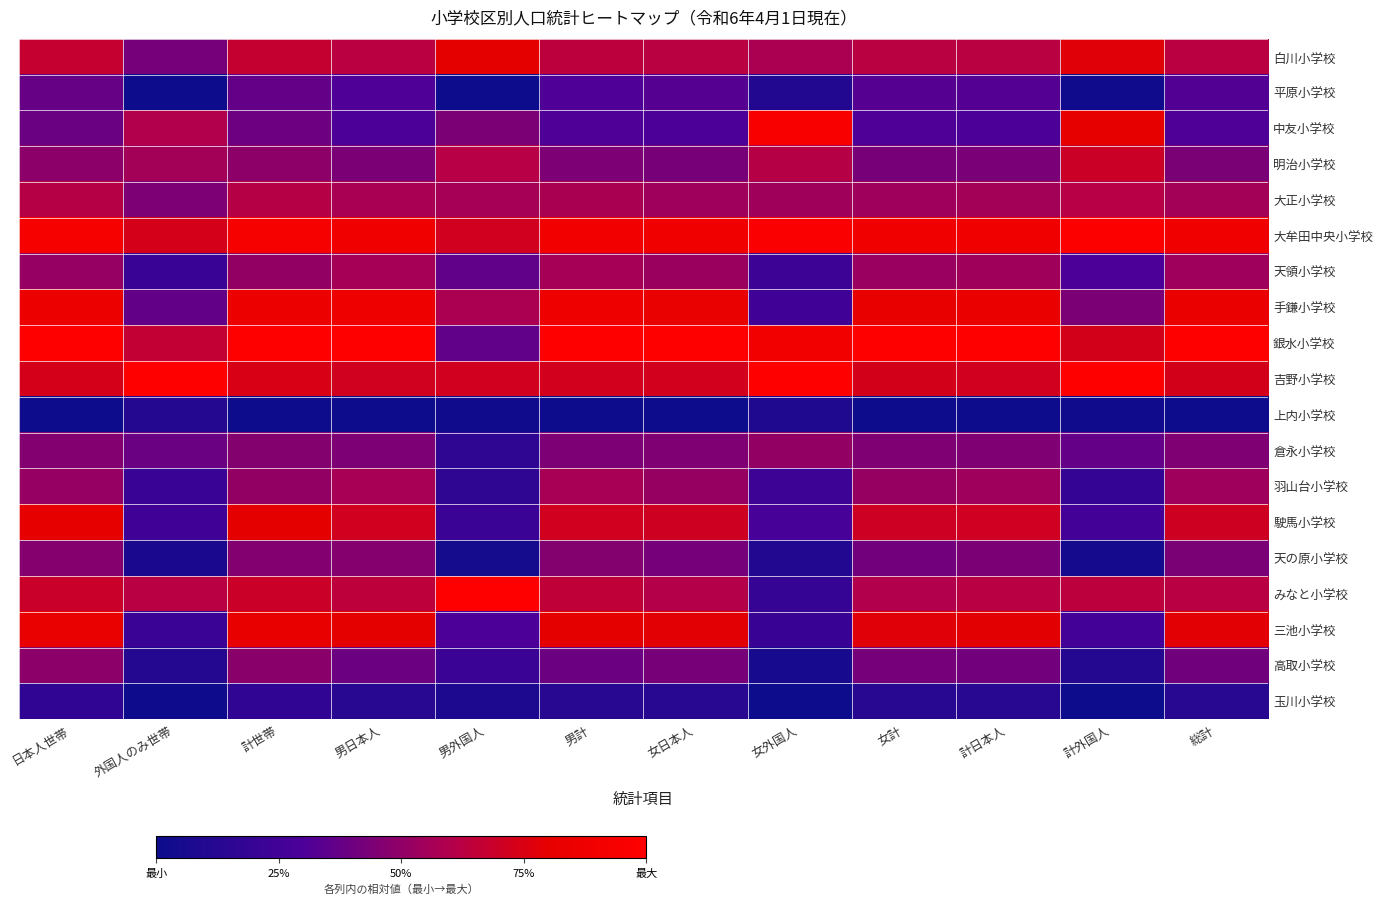

How many distinct data groups are displayed?

19